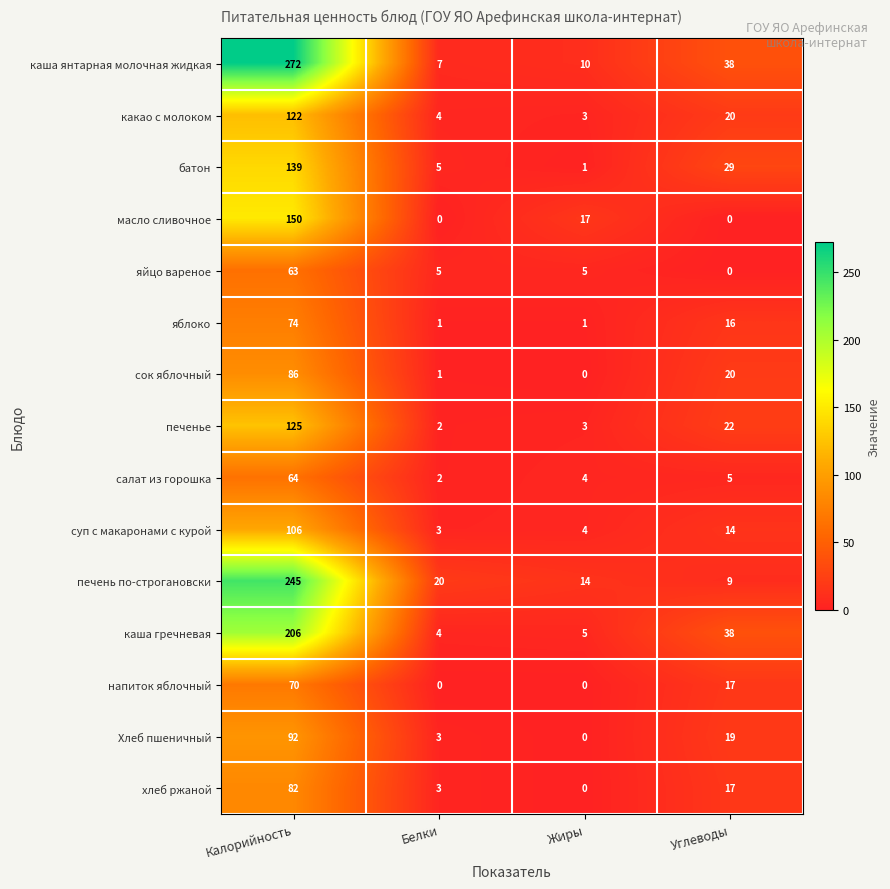

What is the approximate value of Хлеб пшеничный at Углеводы, to the nearest 5?

20